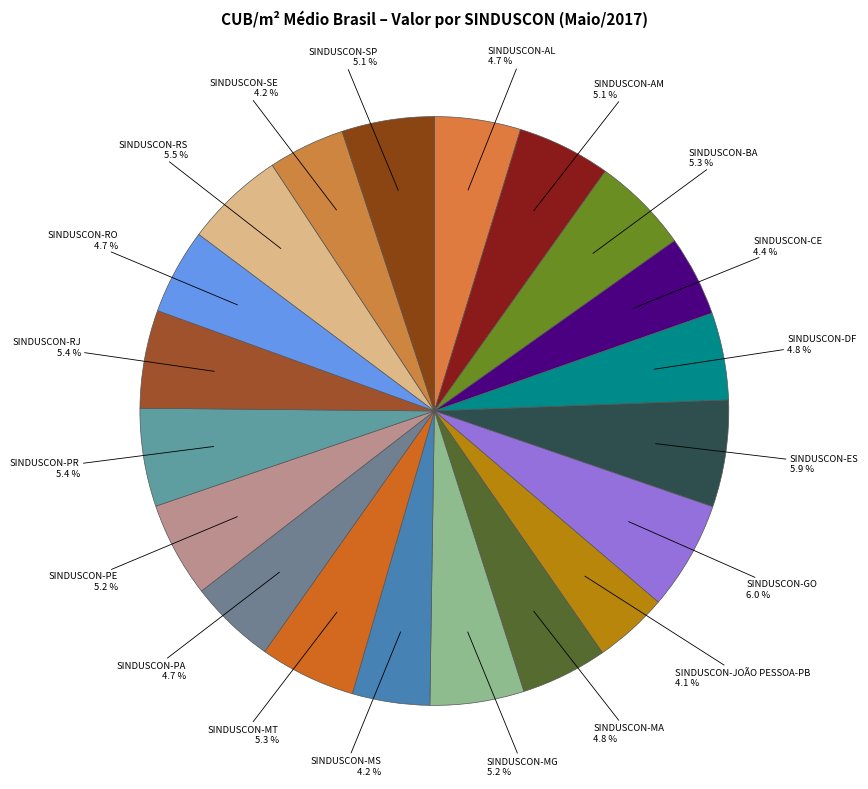

Count the number of slices in the pie.

20